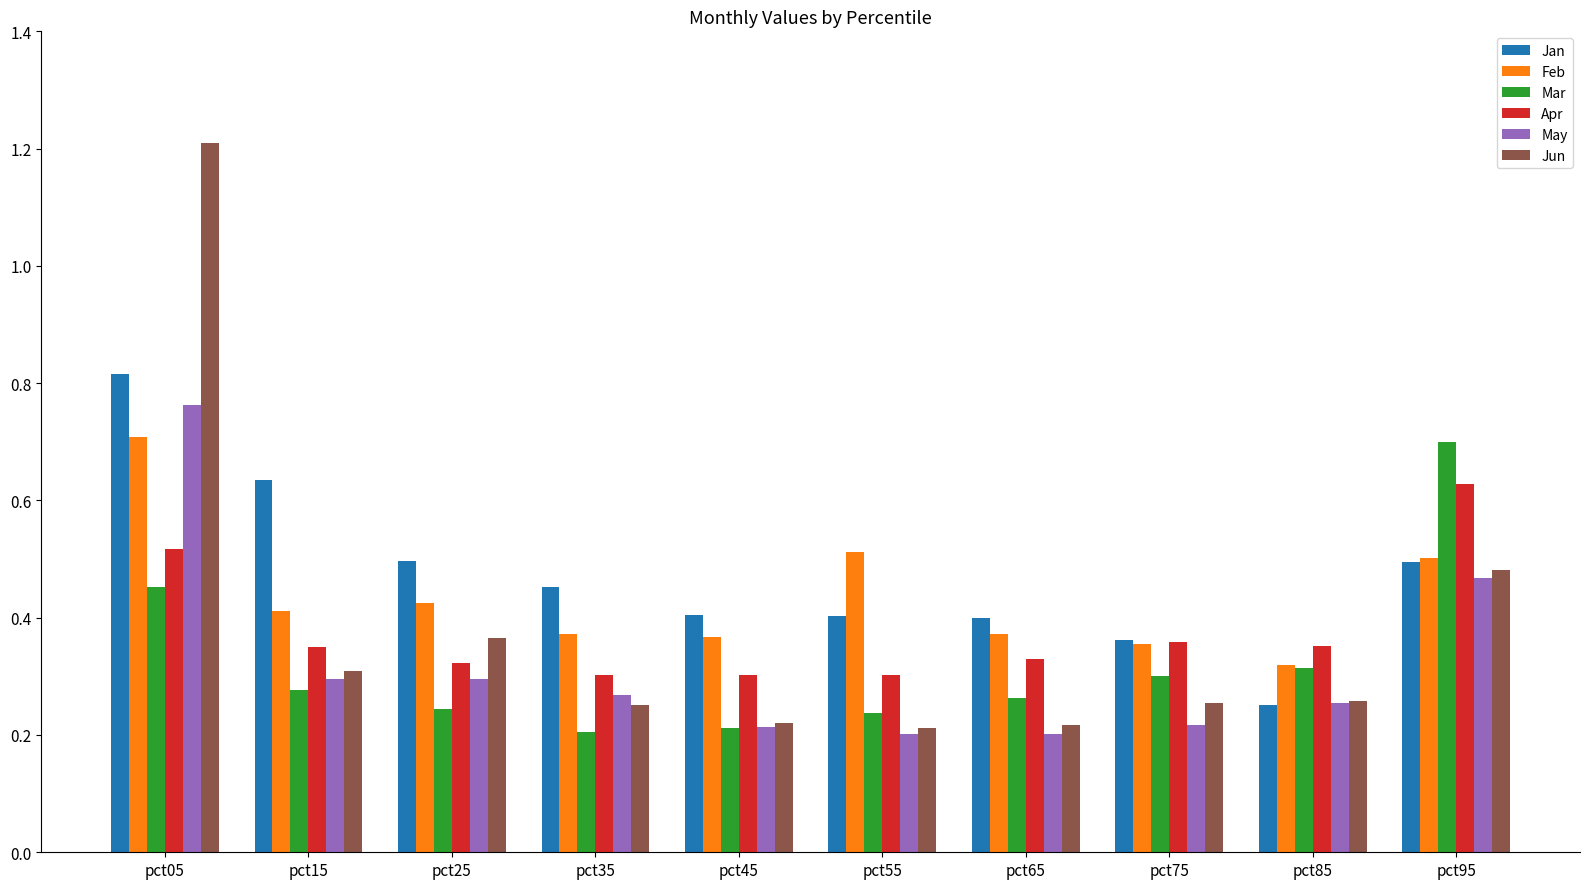

The value of Jun at pct05 is 1.2. True or false?

True